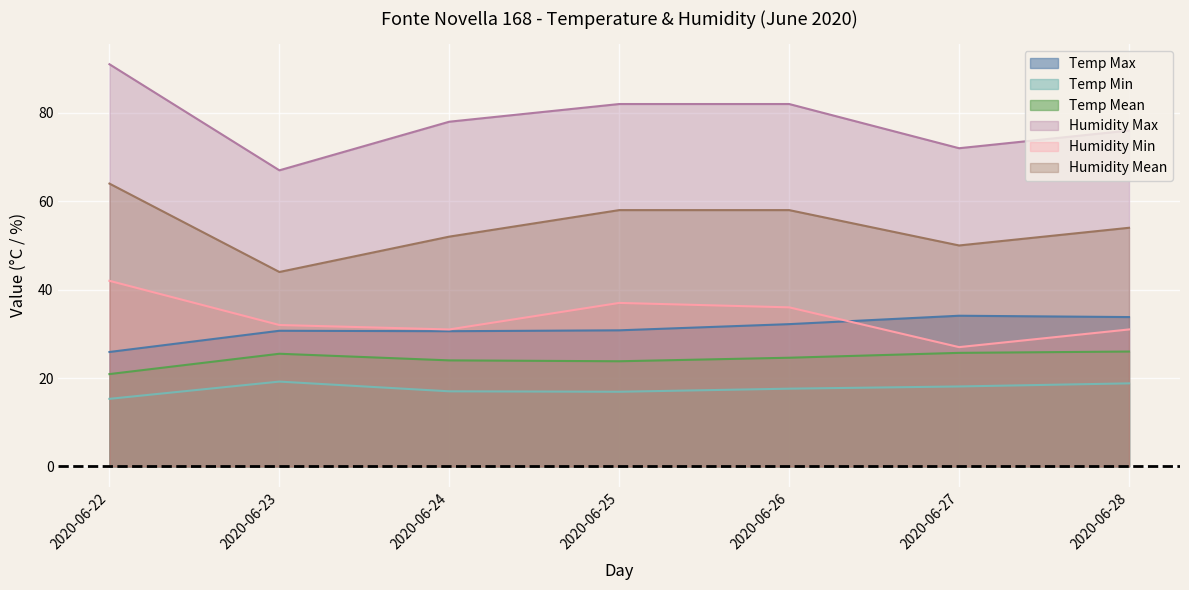

Which series has the largest total across all categories?

Humidity Max